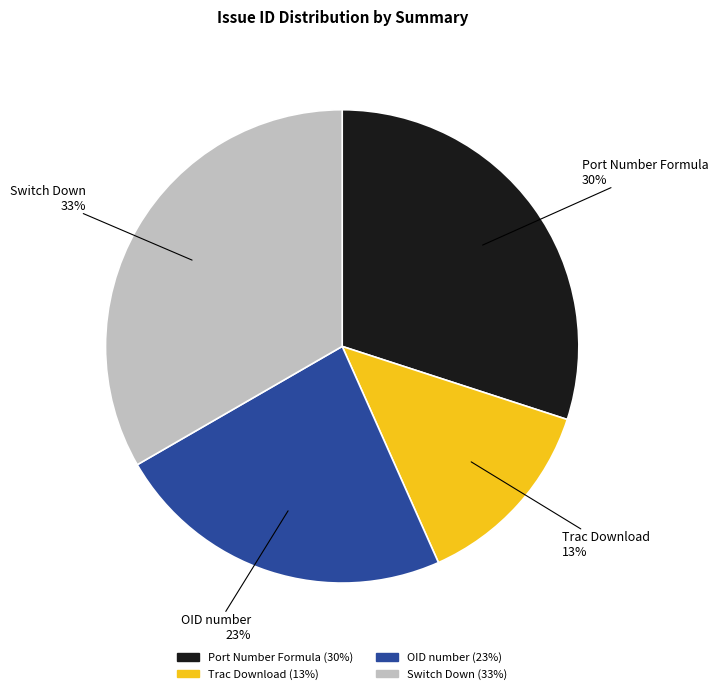

What is the ratio of the value at Switch Down to the value at OID number?

1.4